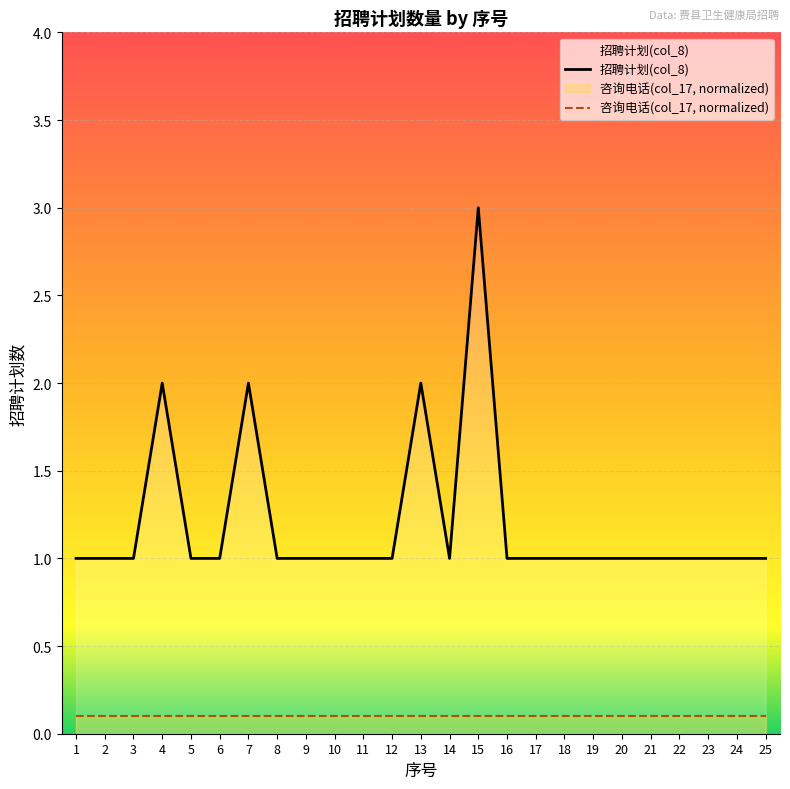

Rank the categories by value from highest to lowest.

15, 4, 7, 13, 1, 2, 3, 5, 6, 8, 9, 10, 11, 12, 14, 16, 17, 18, 19, 20, 21, 22, 23, 24, 25